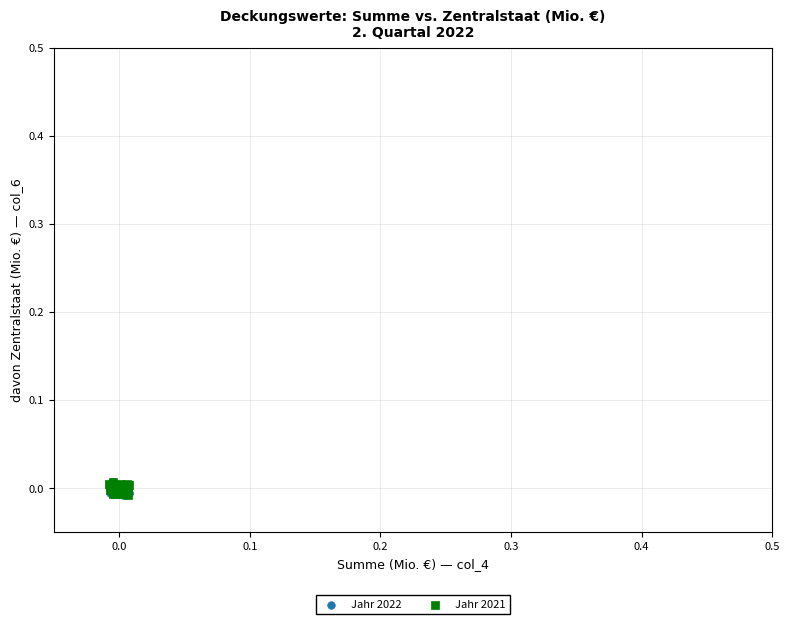

What are all the series names shown in the legend?

Jahr 2022, Jahr 2021